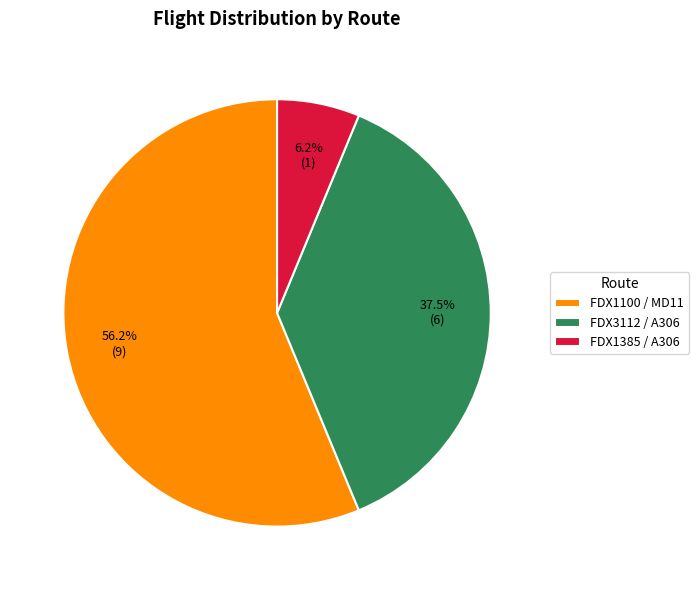

Between FDX1385 / A306 and FDX1100 / MD11, which is larger?

FDX1100 / MD11